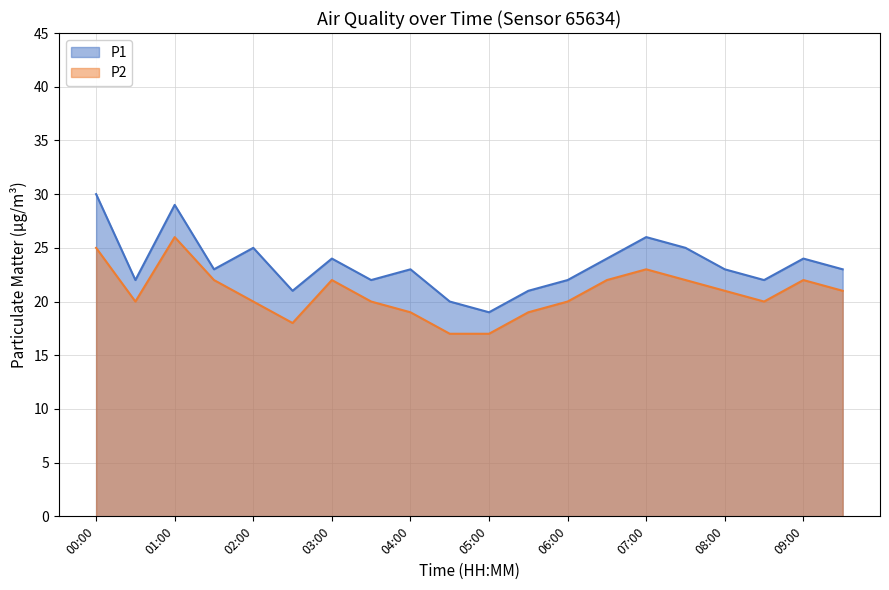

Does the chart display data point markers on the line(s)?

No